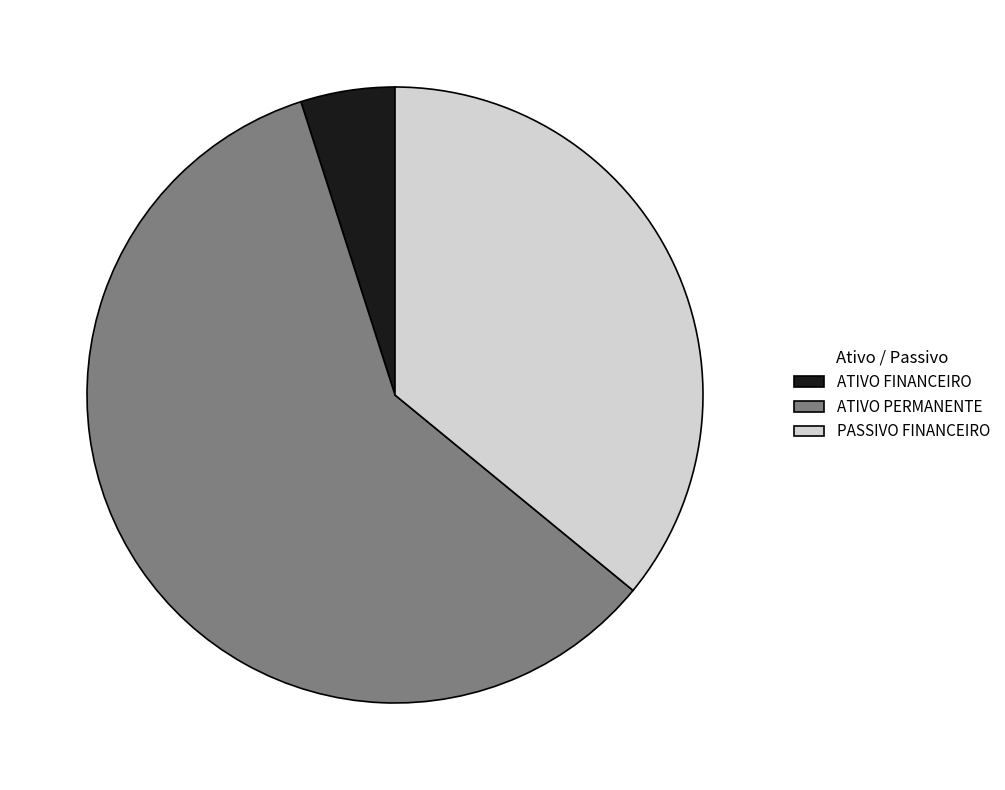

Is the sum of ATIVO FINANCEIRO and PASSIVO FINANCEIRO greater than half?

No